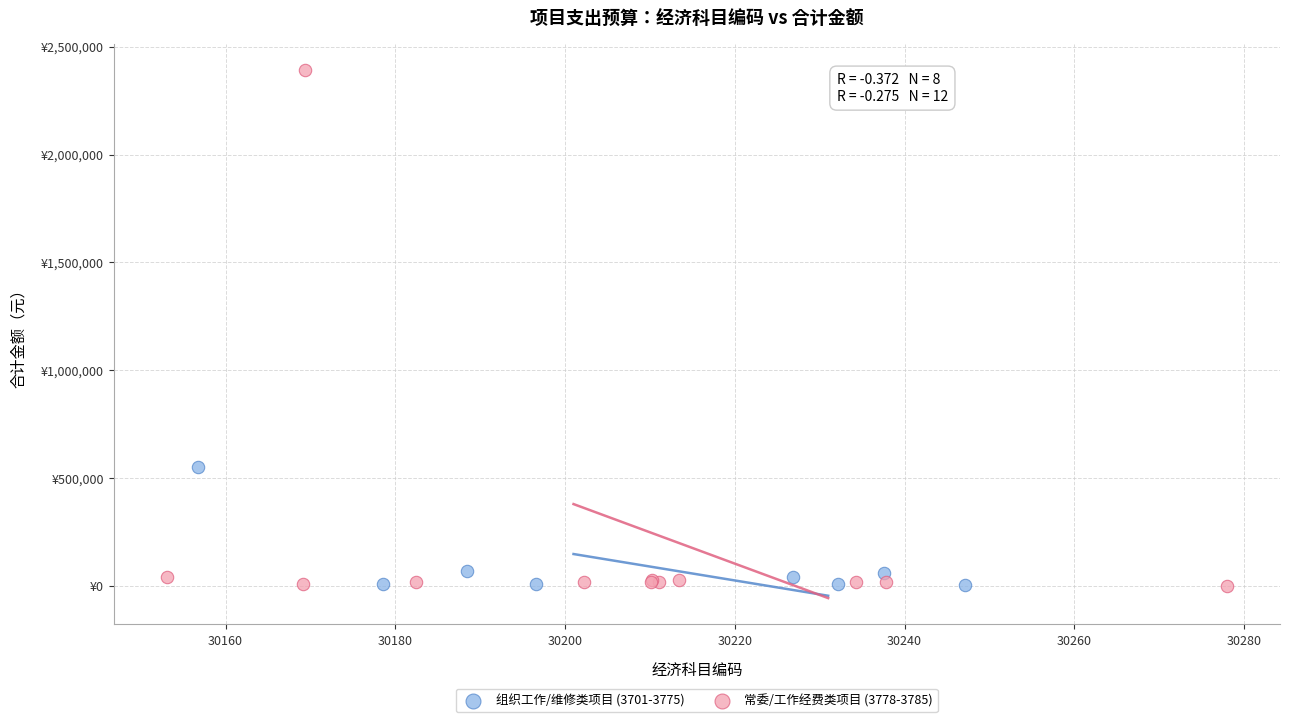

Which series contains the highest Y value?

常委/工作经费类项目 (3778-3785)